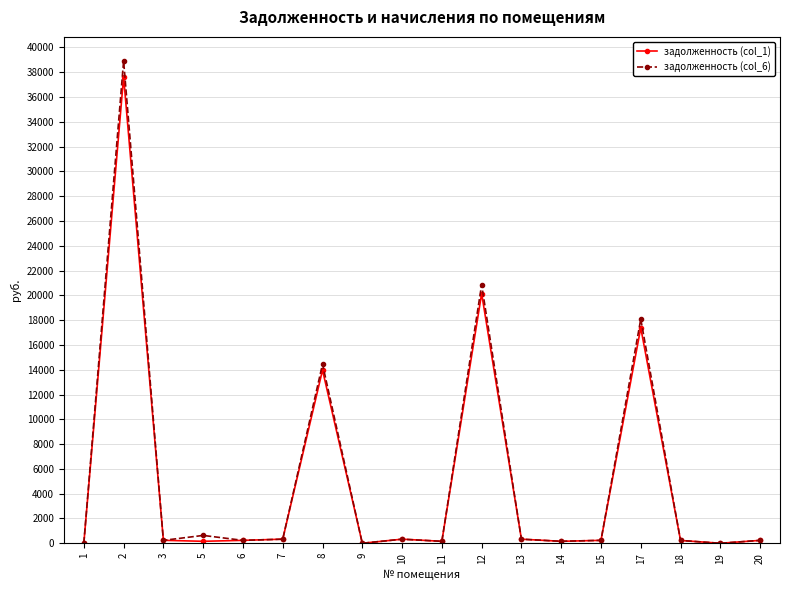

What is the sum of the задолженность (col_1) values at 10 and 8?

14304.6